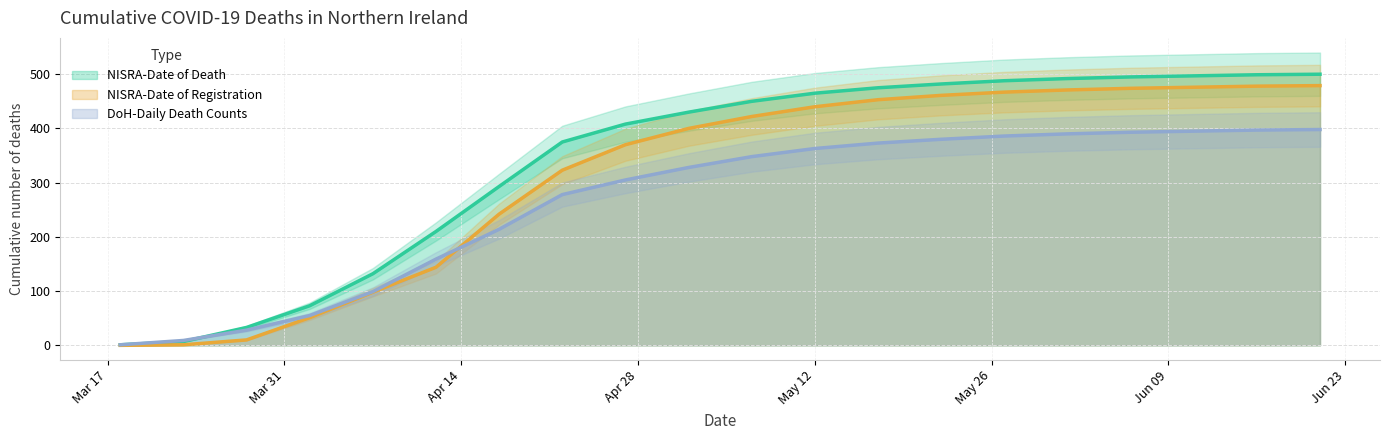

What is the highest value of the NISRA-Date of Death series?

500